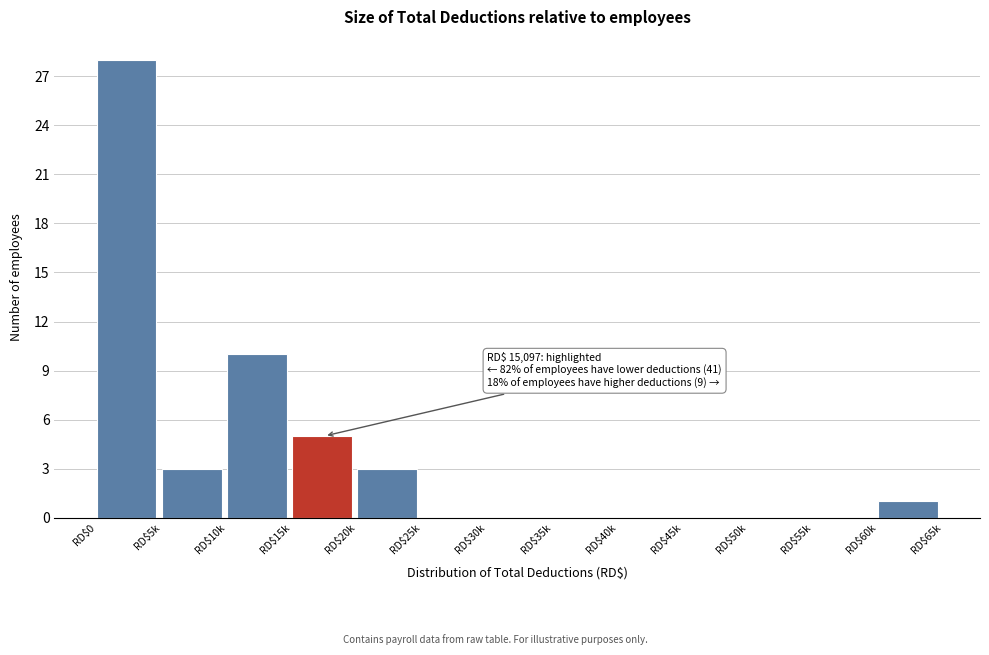

What is the sum of all values?

50